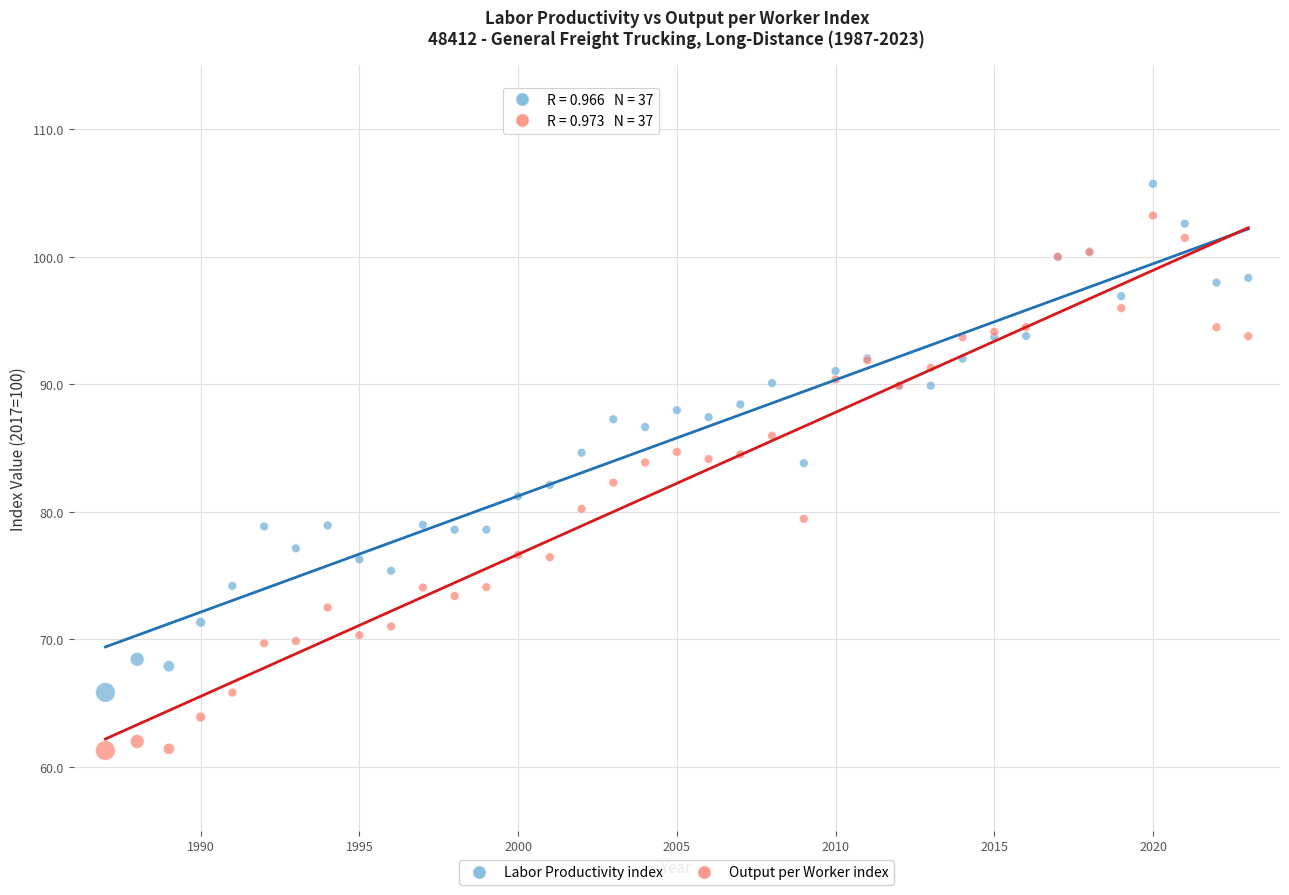

Which series reaches the maximum Y coordinate?

Labor Productivity index